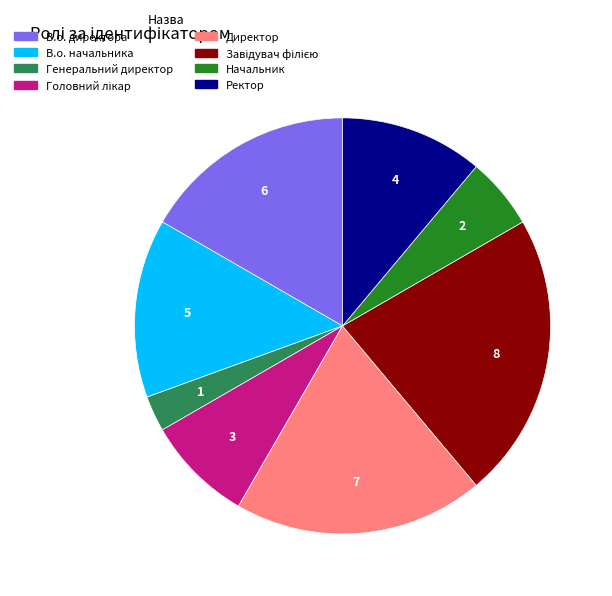

How many segments does this pie chart have?

8